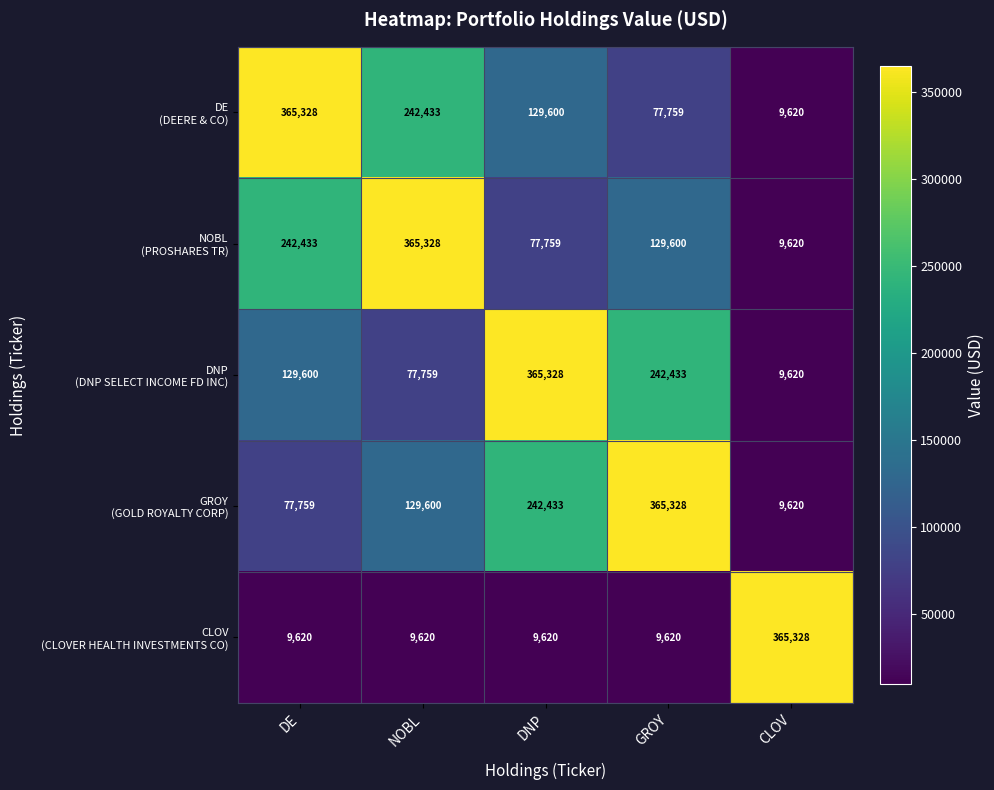

What is the difference between the highest and lowest values at DNP?

355708